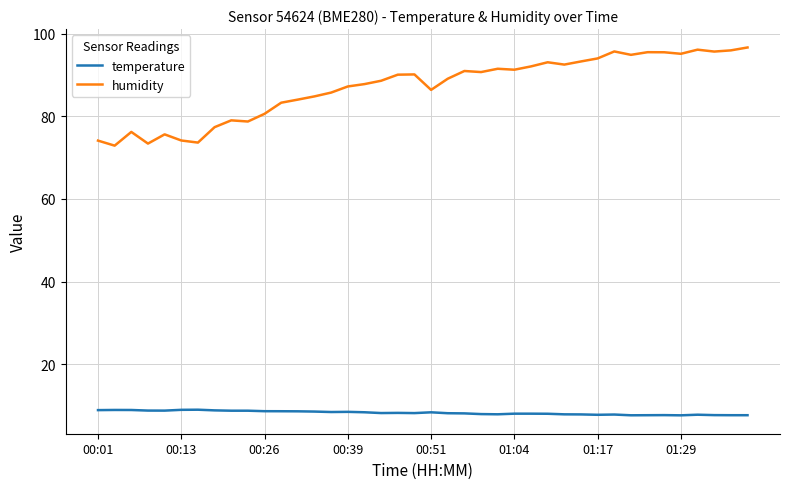

Which series has the widest spread of values?

humidity